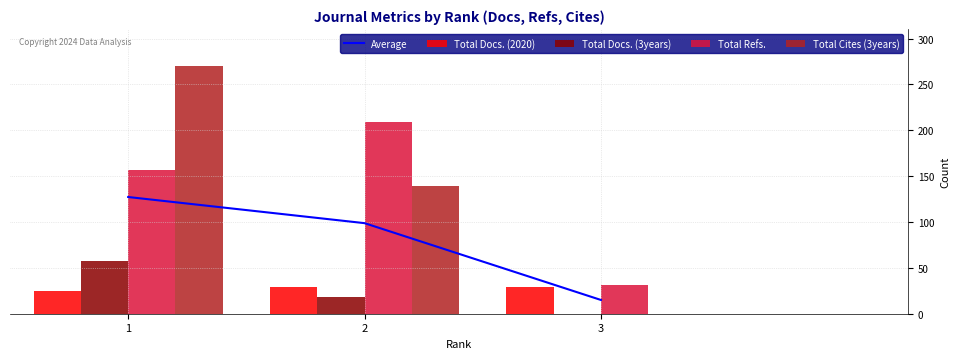

What is the value of the Total Refs. bar at the 1st from the left?

157.0